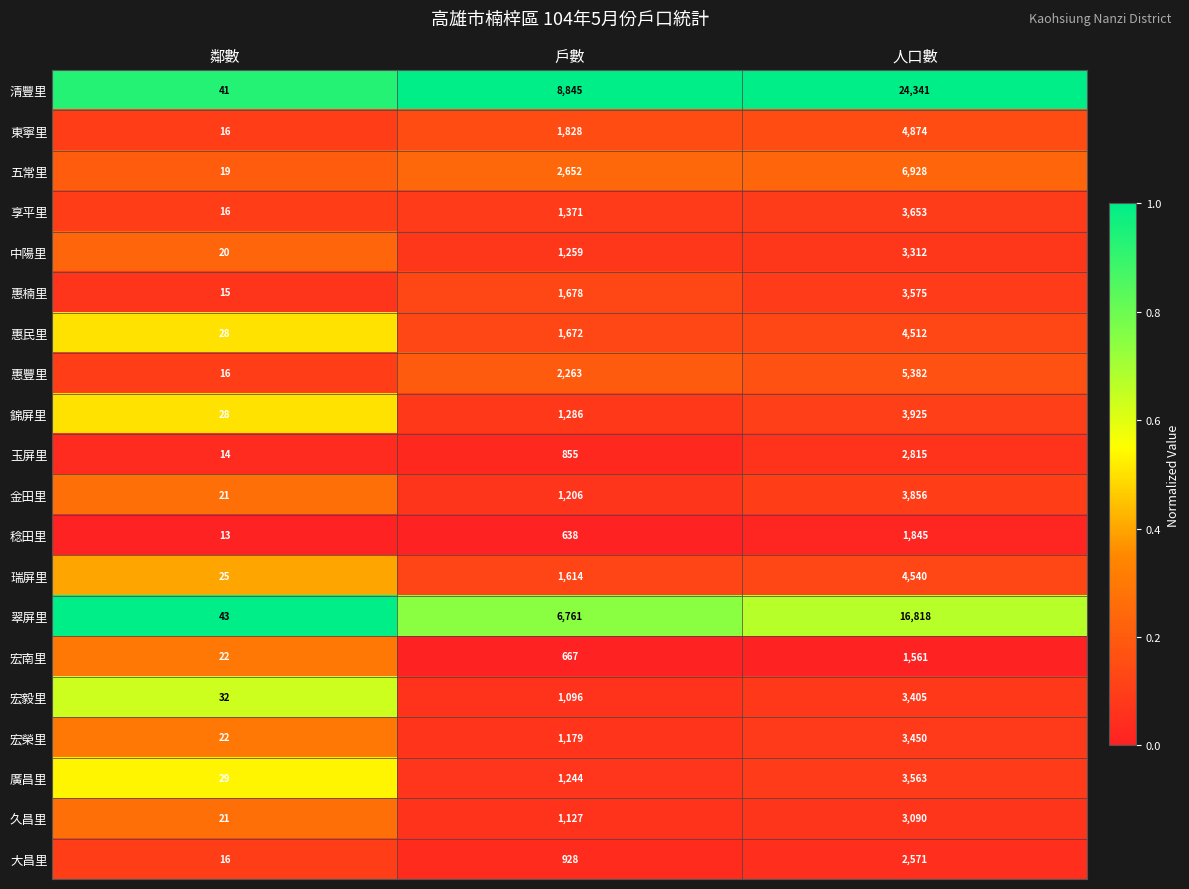

What is the spread (max minus min) of values at 人口數?

22780